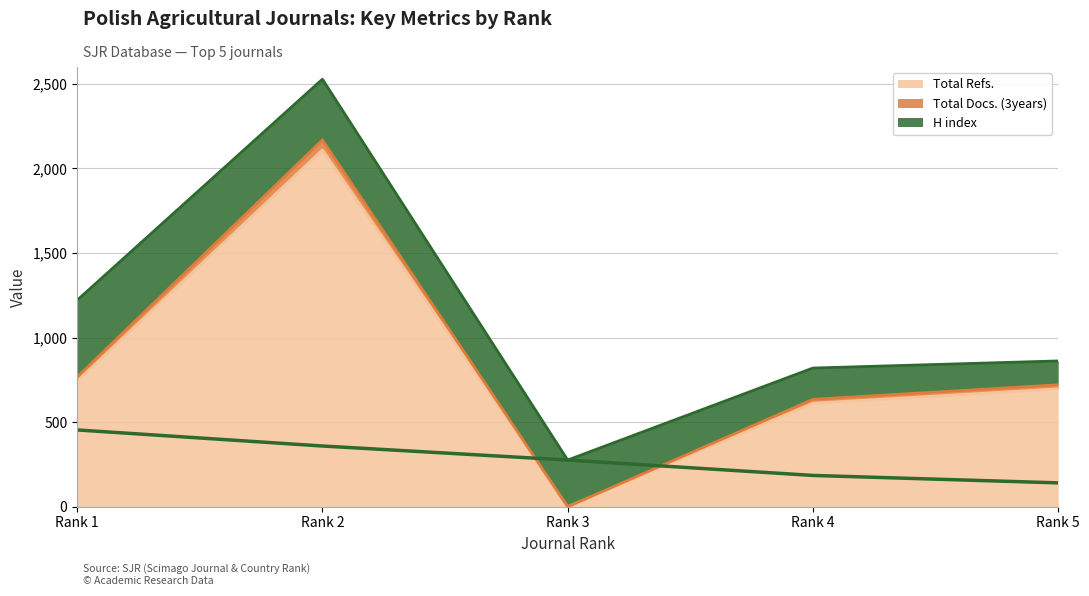

The value of Total Refs. at Rank 5 is 255. True or false?

False